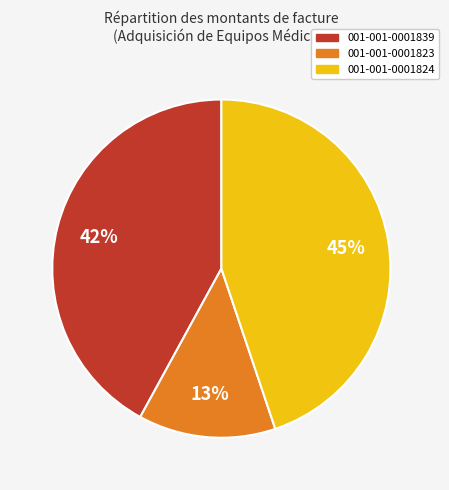

True or false: 001-001-0001823 accounts for 4% of the total.

False